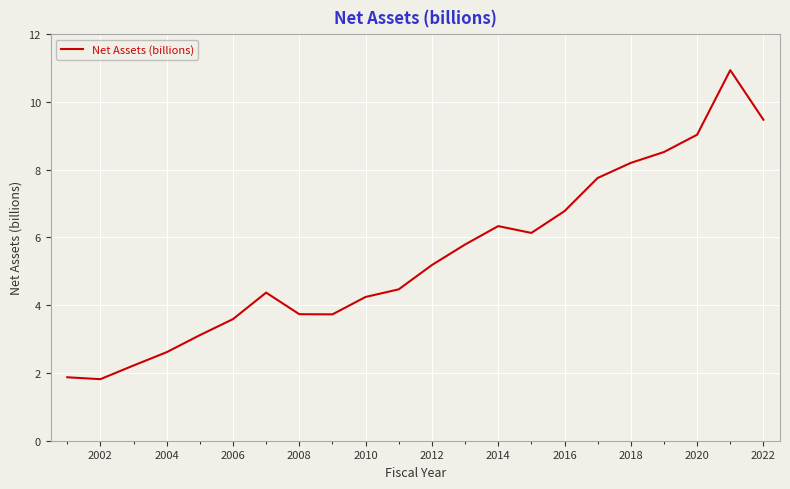

What is the minimum value shown in the chart?

1.8